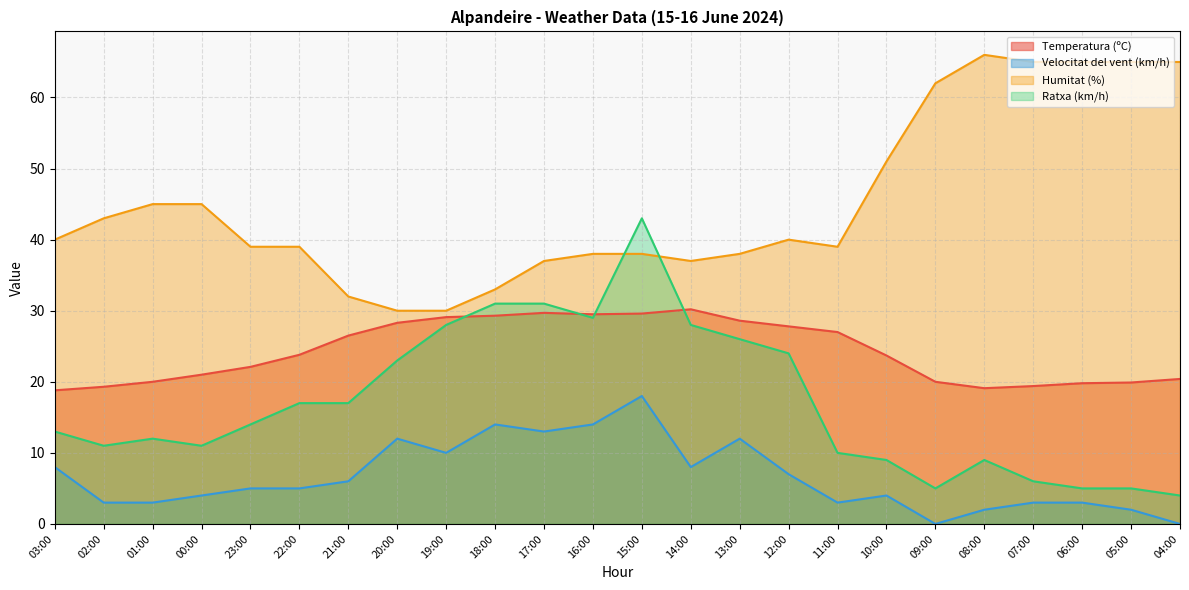

Reading left to right, transcribe all the data shown in this chart.

Temperatura (ºC): 03:00=18.8	02:00=19.3	01:00=20.0	00:00=21.0	23:00=22.1	22:00=23.8	21:00=26.5	20:00=28.3	19:00=29.1	18:00=29.3	17:00=29.7	16:00=29.5	15:00=29.6	14:00=30.2	13:00=28.6	12:00=27.8	11:00=27.0	10:00=23.7	09:00=20.0	08:00=19.1	07:00=19.4	06:00=19.8	05:00=19.9	04:00=20.4
Velocitat del vent (km/h): 03:00=8.0	02:00=3.0	01:00=3.0	00:00=4.0	23:00=5.0	22:00=5.0	21:00=6.0	20:00=12.0	19:00=10.0	18:00=14.0	17:00=13.0	16:00=14.0	15:00=18.0	14:00=8.0	13:00=12.0	12:00=7.0	11:00=3.0	10:00=4.0	09:00=0.0	08:00=2.0	07:00=3.0	06:00=3.0	05:00=2.0	04:00=0.0
Humitat (%): 03:00=40.0	02:00=43.0	01:00=45.0	00:00=45.0	23:00=39.0	22:00=39.0	21:00=32.0	20:00=30.0	19:00=30.0	18:00=33.0	17:00=37.0	16:00=38.0	15:00=38.0	14:00=37.0	13:00=38.0	12:00=40.0	11:00=39.0	10:00=51.0	09:00=62.0	08:00=66.0	07:00=65.0	06:00=65.0	05:00=65.0	04:00=65.0
Ratxa (km/h): 03:00=13.0	02:00=11.0	01:00=12.0	00:00=11.0	23:00=14.0	22:00=17.0	21:00=17.0	20:00=23.0	19:00=28.0	18:00=31.0	17:00=31.0	16:00=29.0	15:00=43.0	14:00=28.0	13:00=26.0	12:00=24.0	11:00=10.0	10:00=9.0	09:00=5.0	08:00=9.0	07:00=6.0	06:00=5.0	05:00=5.0	04:00=4.0